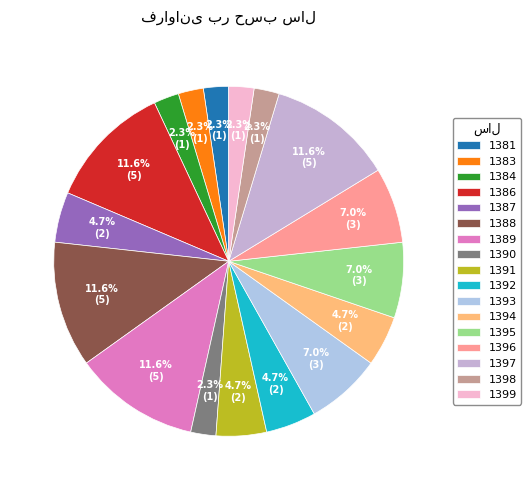

The 1381 slice represents 2% of the pie. True or false?

True